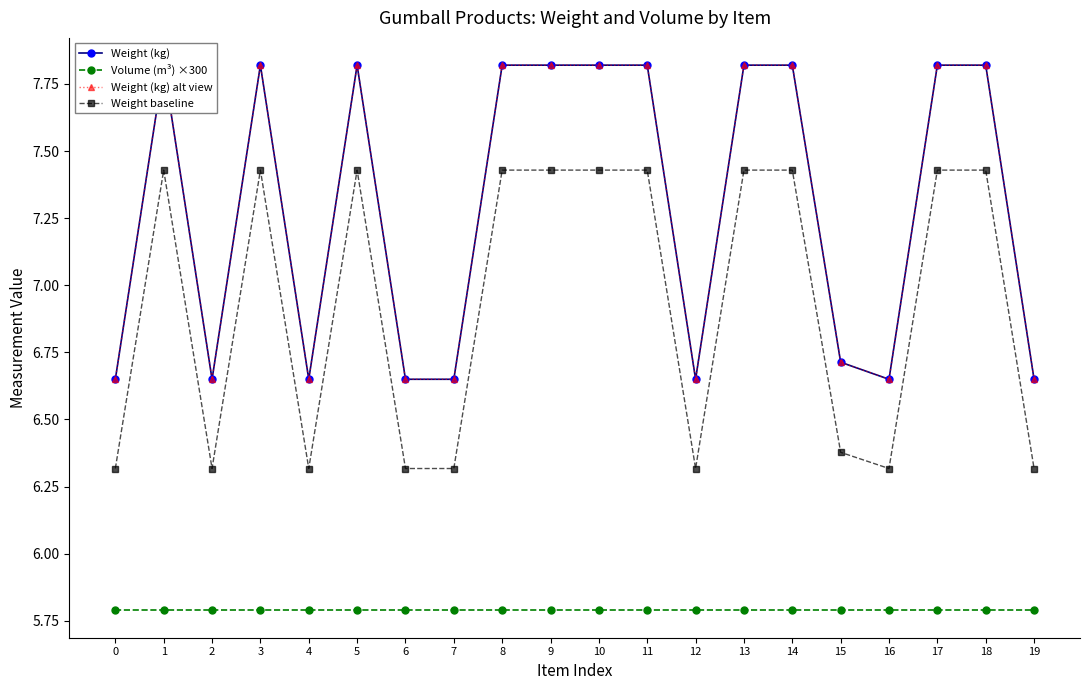

True or false: Volume (m³) ×300 and Weight baseline cross at least once.

False